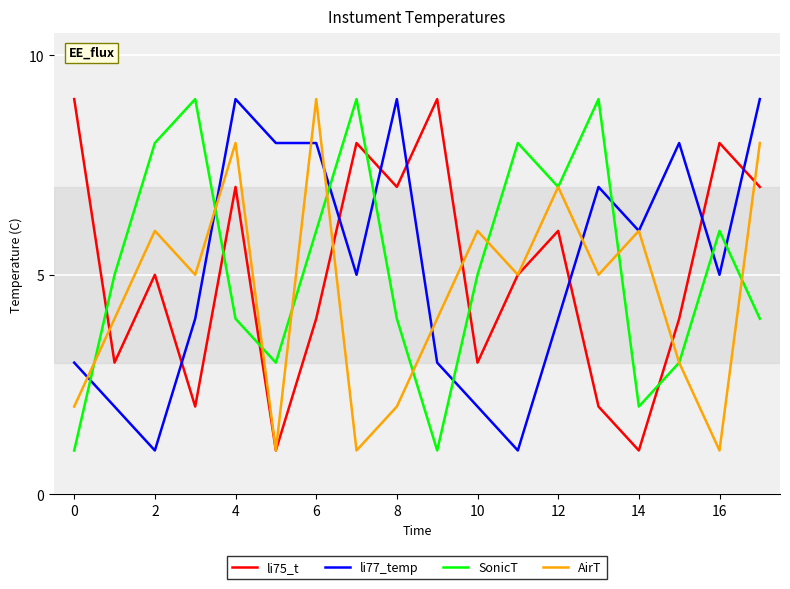

True or false: li75_t and SonicT intersect in this chart.

True